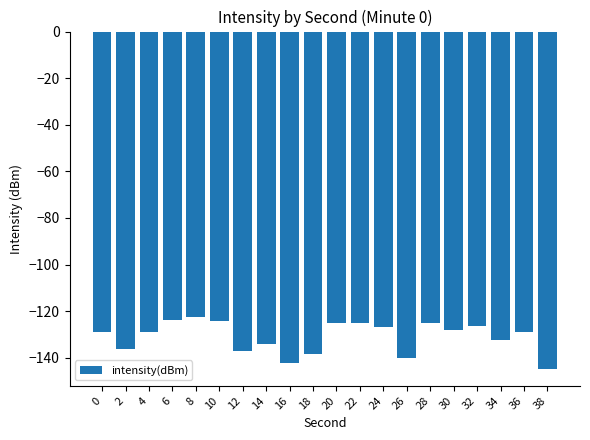

The chart shows a value of -125.0 at 28. True or false?

True